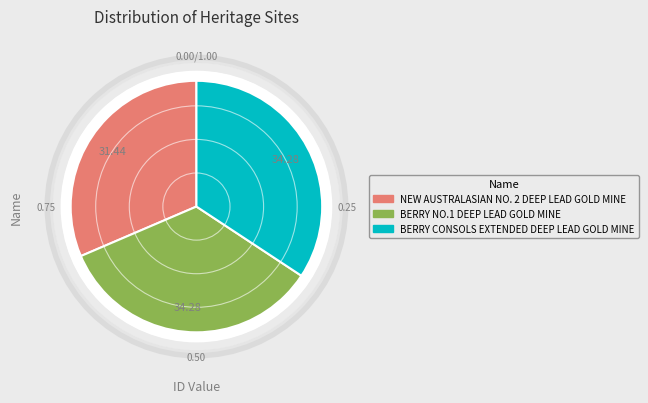

Approximately how many times larger is the value at BERRY CONSOLS EXTENDED DEEP LEAD GOLD MINE compared to NEW AUSTRALASIAN NO. 2 DEEP LEAD GOLD MINE?

1.1